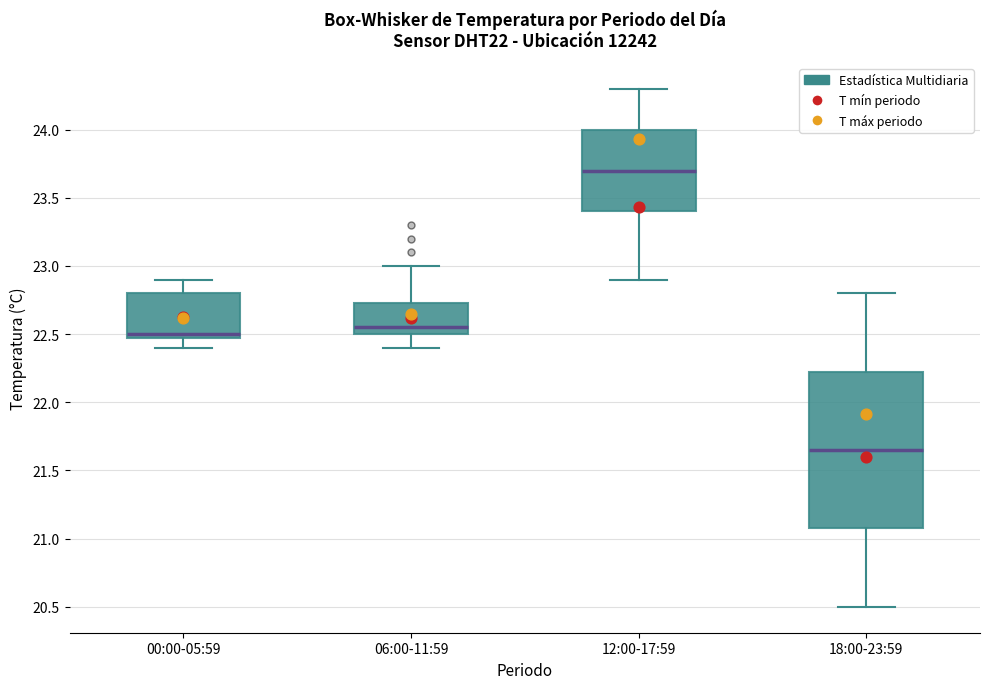

Reading left to right, read every box against the y-axis: the position of its median line, the range the box covers, and the ends of its whiskers. The values are not printed on the chart, so give them approximately, as read against the axis.

00:00-05:59: median 22.50 (just above the box's lower edge), box 22.50 to 22.80, whiskers 22.40 to 22.90
06:00-11:59: median 22.55, box 22.50 to 22.75, whiskers 22.40 to 23.00
12:00-17:59: median 23.70, box 23.40 to 24.00, whiskers 22.90 to 24.30
18:00-23:59: median 21.65, box 21.10 to 22.25, whiskers 20.50 to 22.80